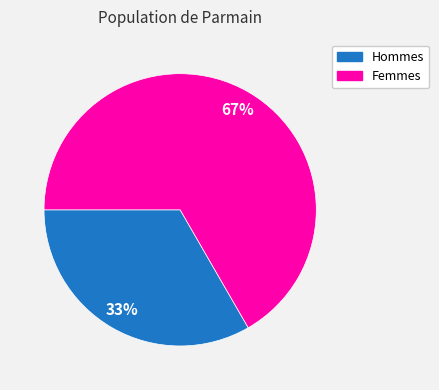

Is there any slice that represents more than half of the pie?

Yes